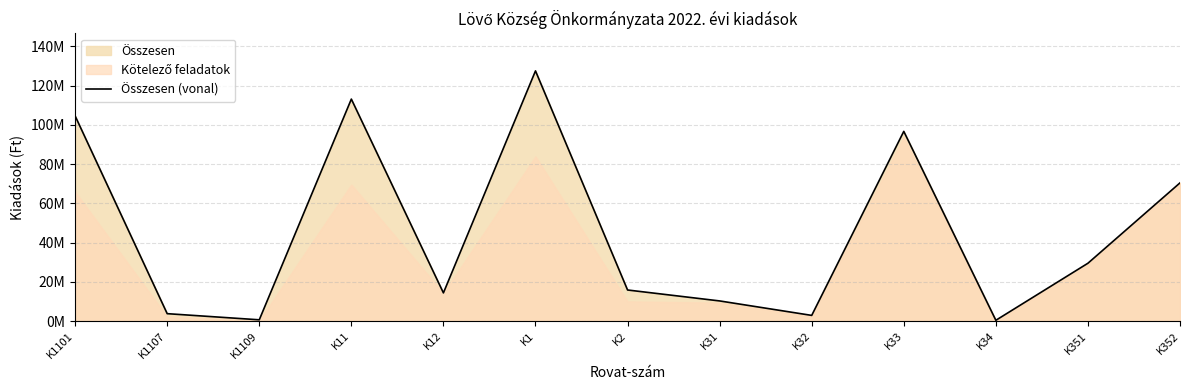

True or false: there are more than 1 points higher than both neighbors.

True